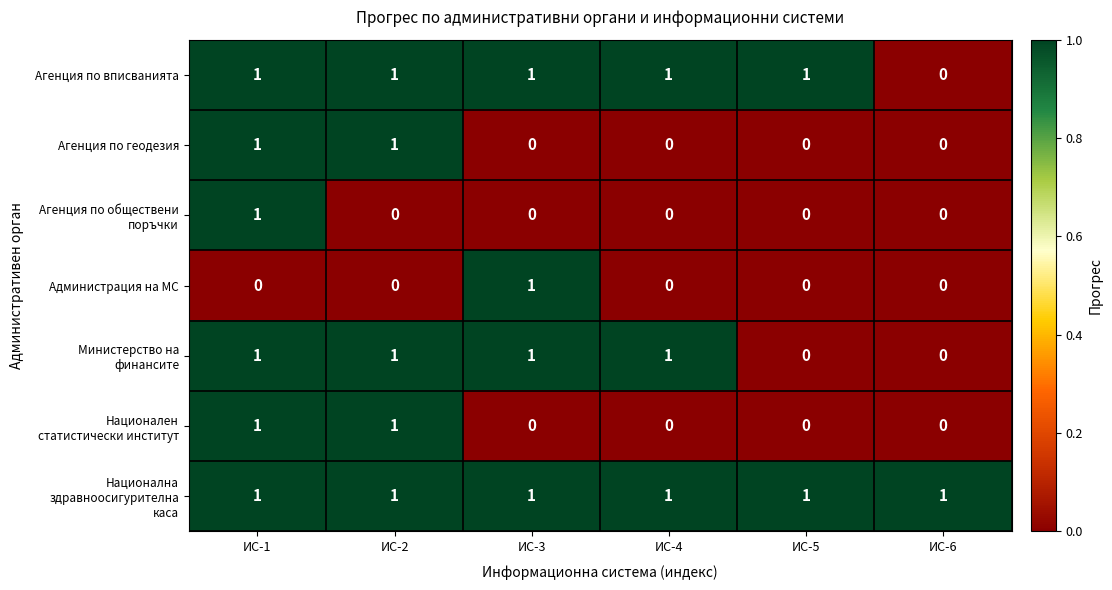

True or false: Агенция по вписванията has a value of 1 at ИС-4.

True